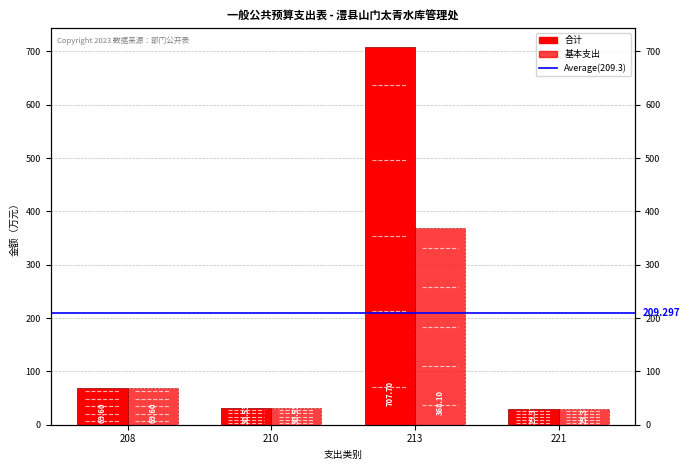

Reading left to right, what are all the values shown in this chart?

合计: 69.6	30.5	707.7	29.4
基本支出: 69.6	30.5	368.1	29.4